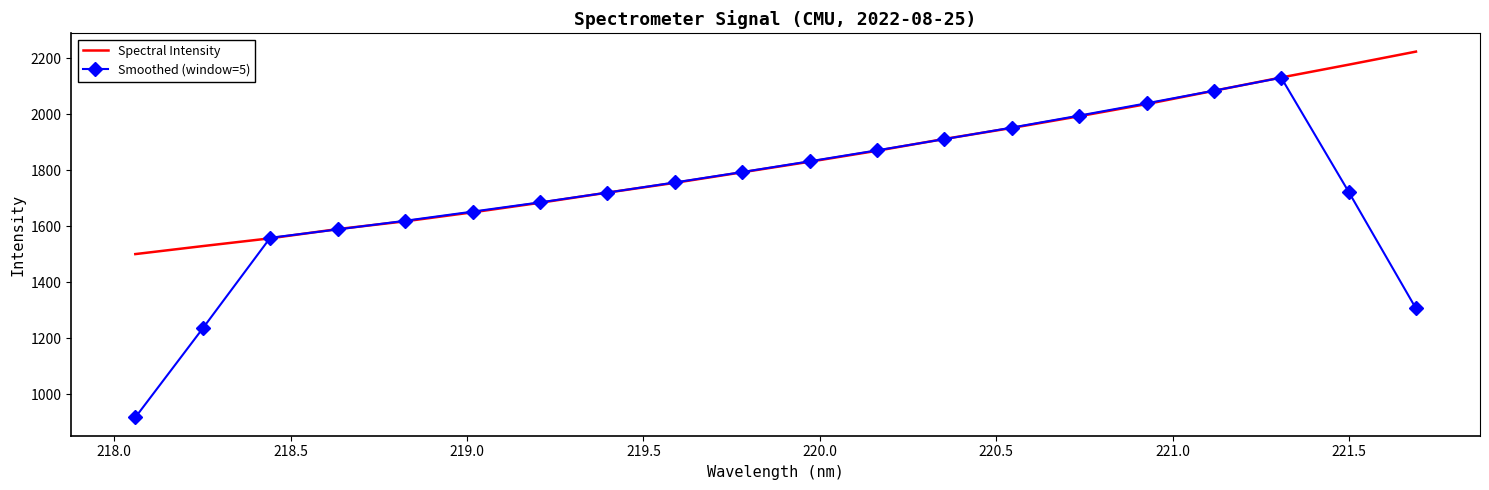

What is the smallest value displayed?

917.6